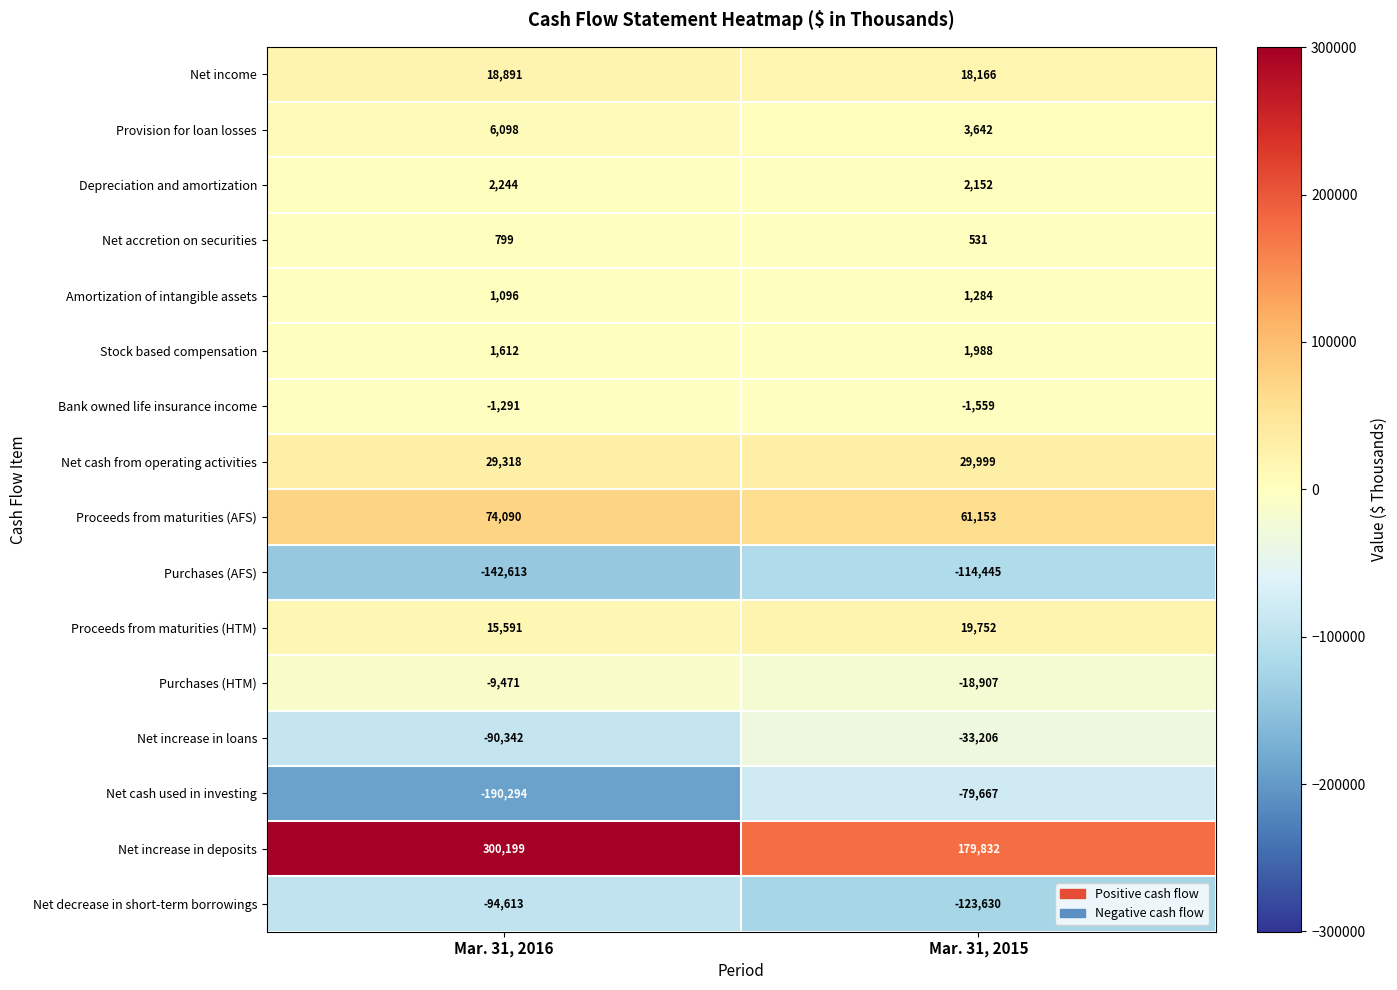

Between Mar. 31, 2016 and Mar. 31, 2015, which series saw the biggest shift?

Net increase in deposits